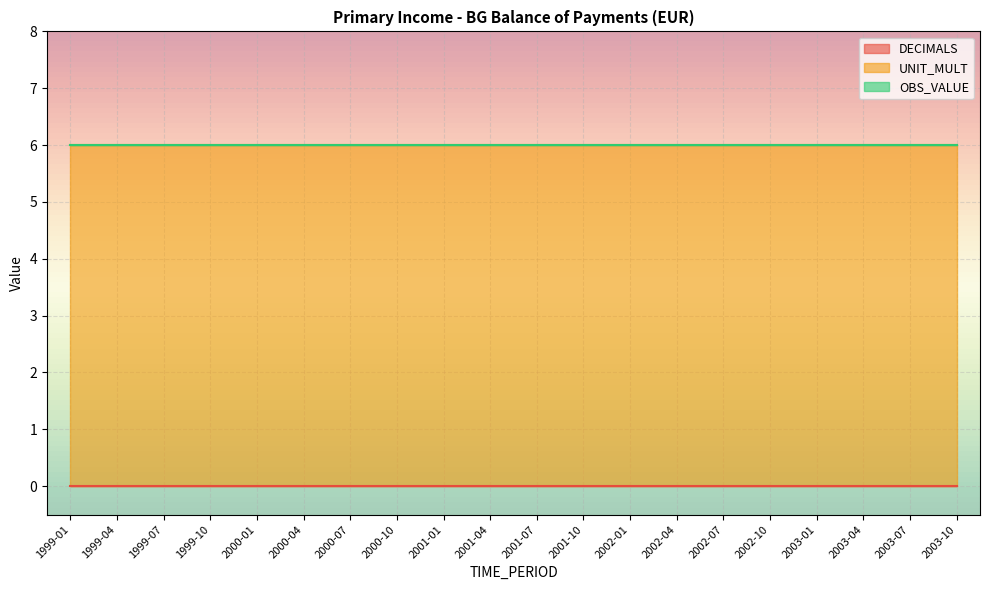

Is it true that DECIMALS equals 0 at 2003-07?

True